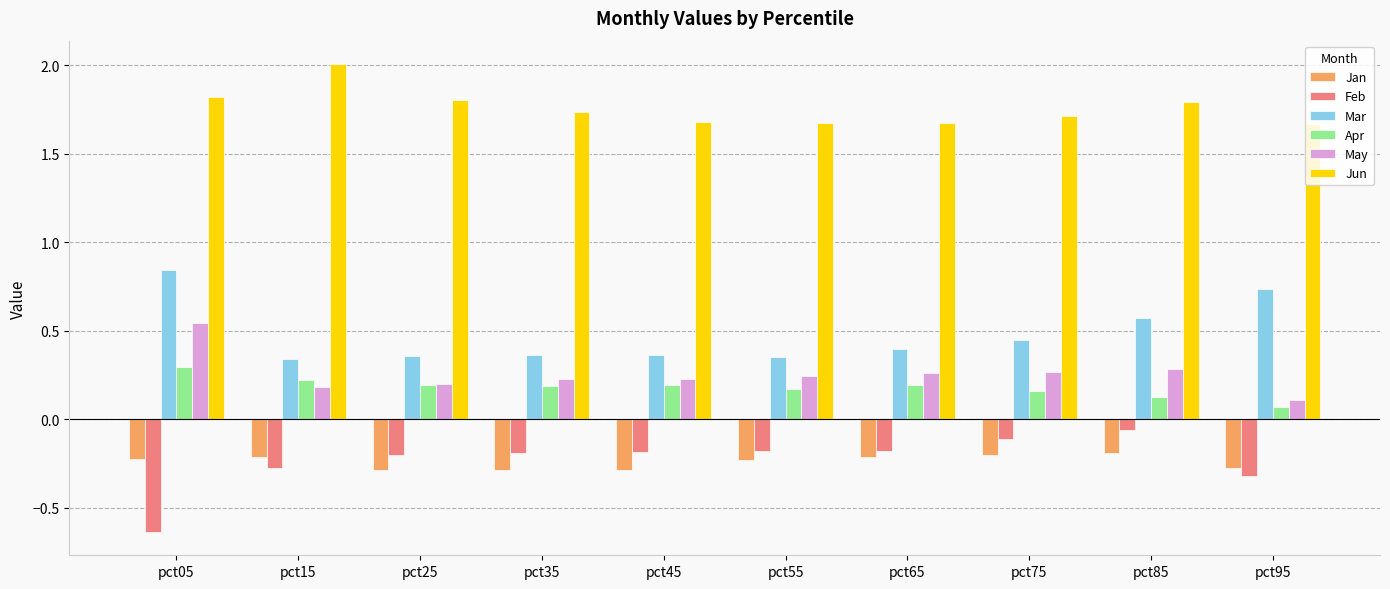

What is the approximate value of Feb at pct15?

-0.3